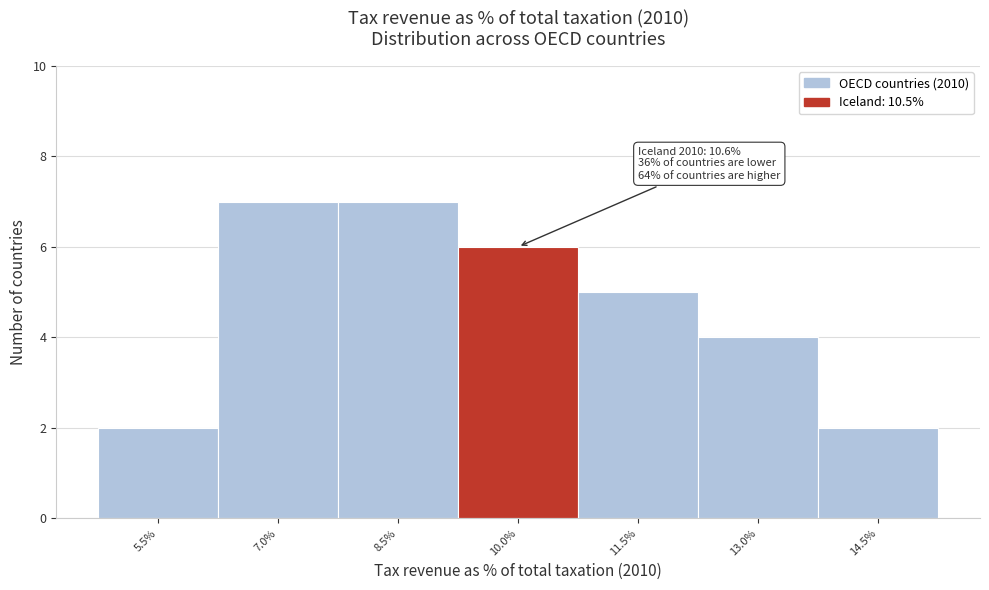

Reading right to left, transcribe all the data shown in this chart.

2	4	5	6	7	7	2